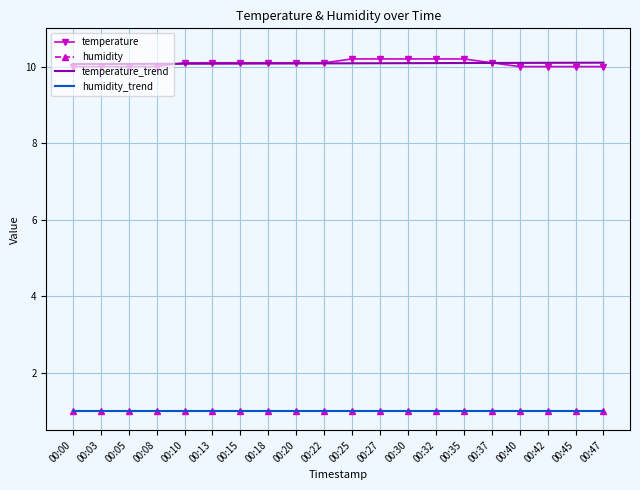

Count the temperature values in the range 10 to 11.

20